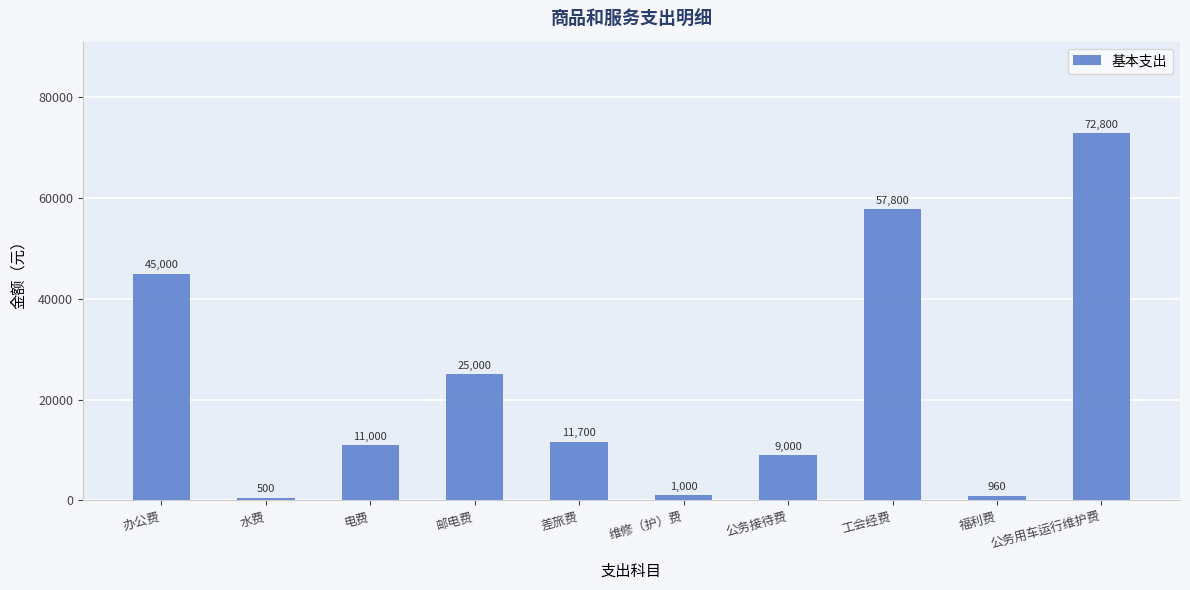

What is the value of the 4th bar from the left?

25000